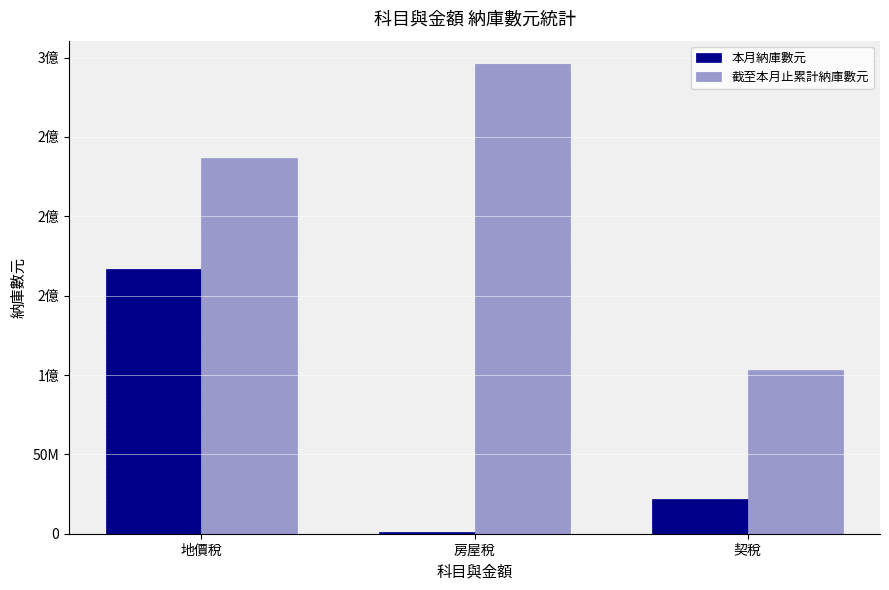

Are the bars grouped side by side (vs. stacked)?

Yes